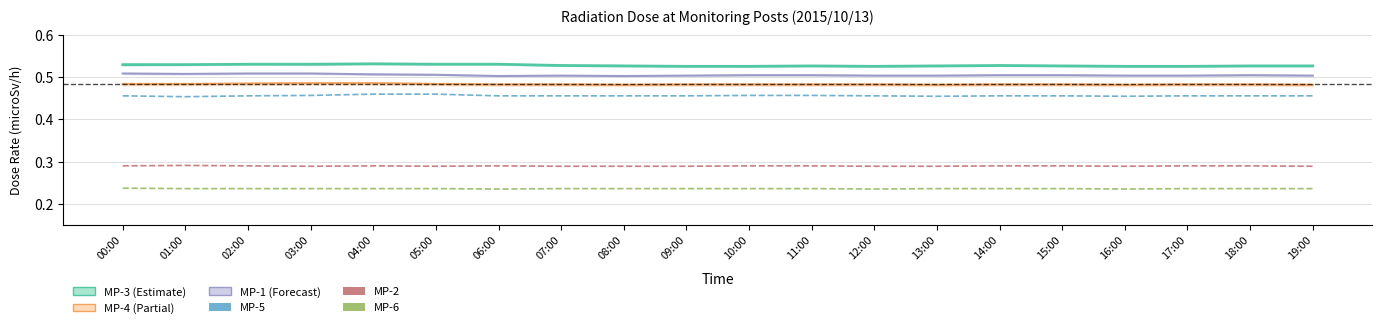

Does the chart display data point markers on the line(s)?

No